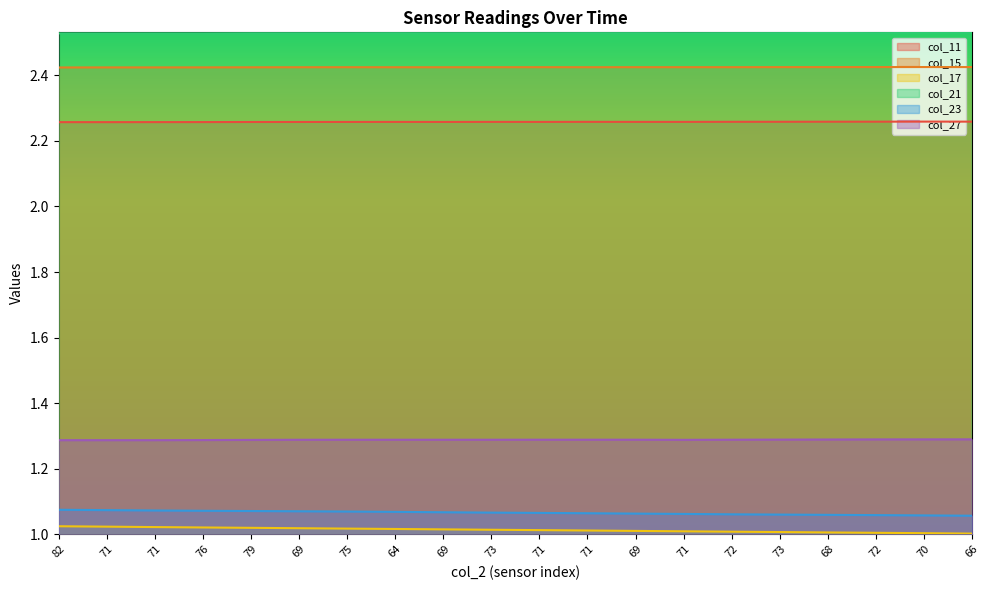

What is the total value across all series at 76?

10.6